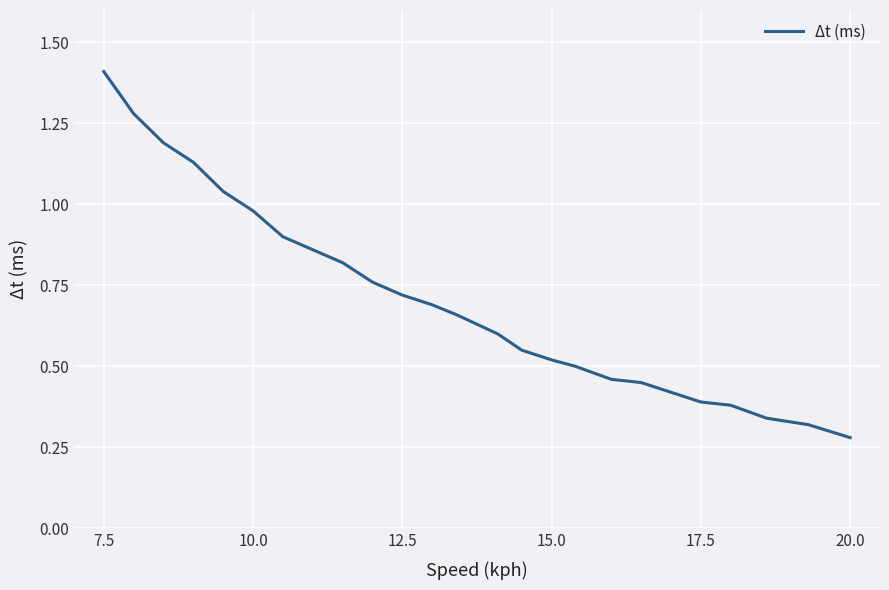

What is the greatest value displayed?

1.4